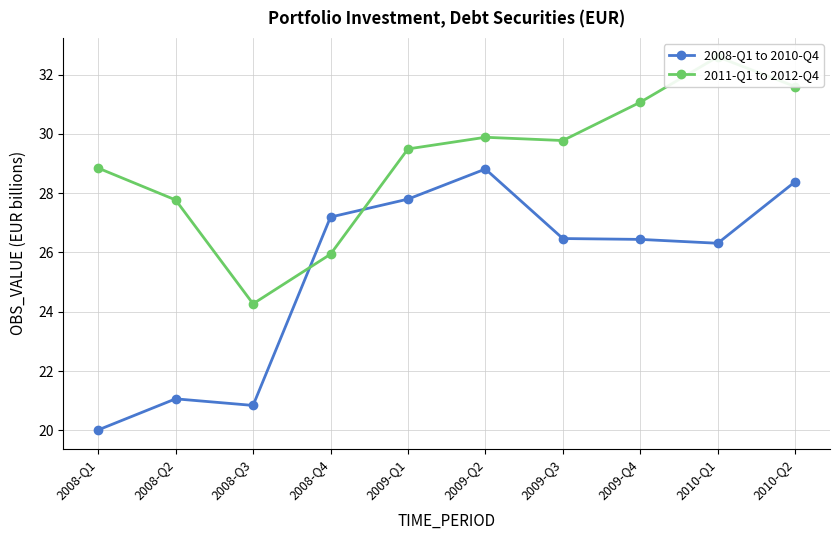

What is the minimum value for 2008-Q1 to 2010-Q4?

20.0